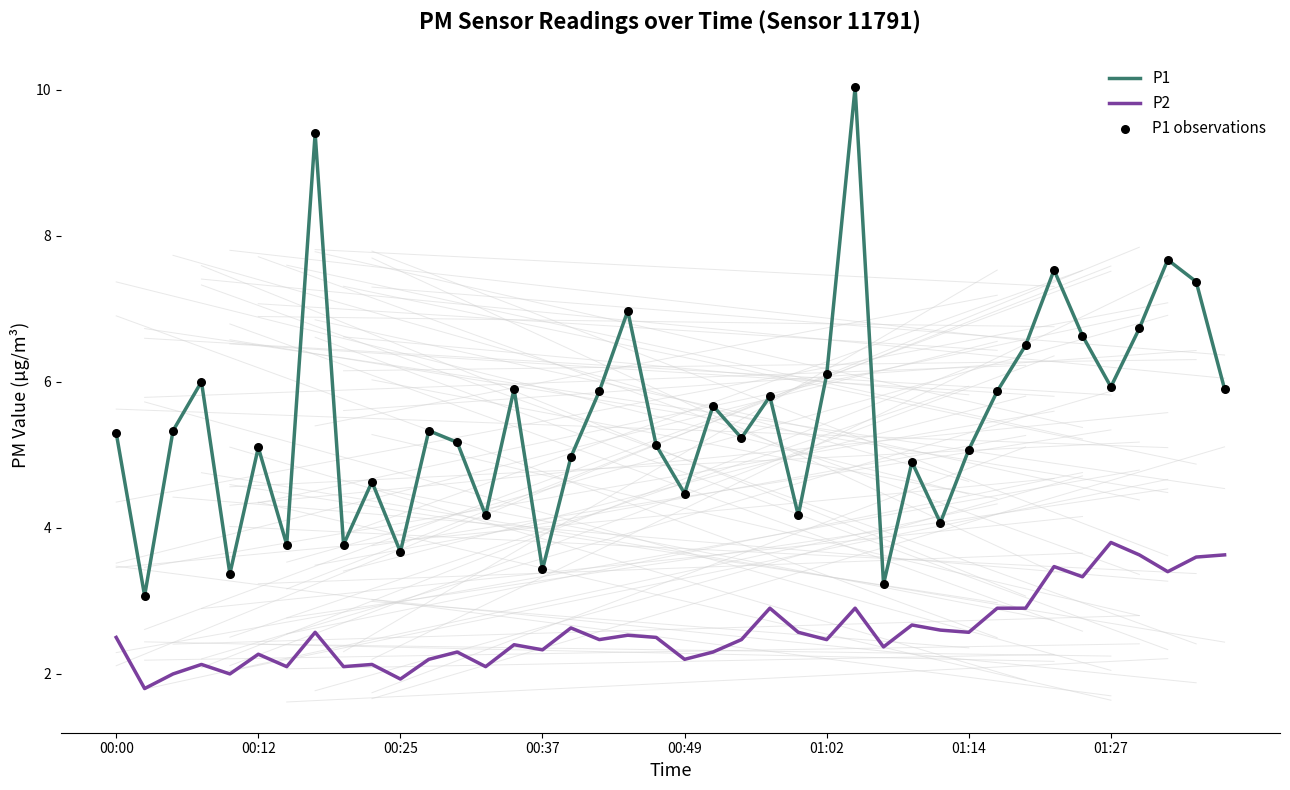

Which series has the largest range (max minus min)?

P1